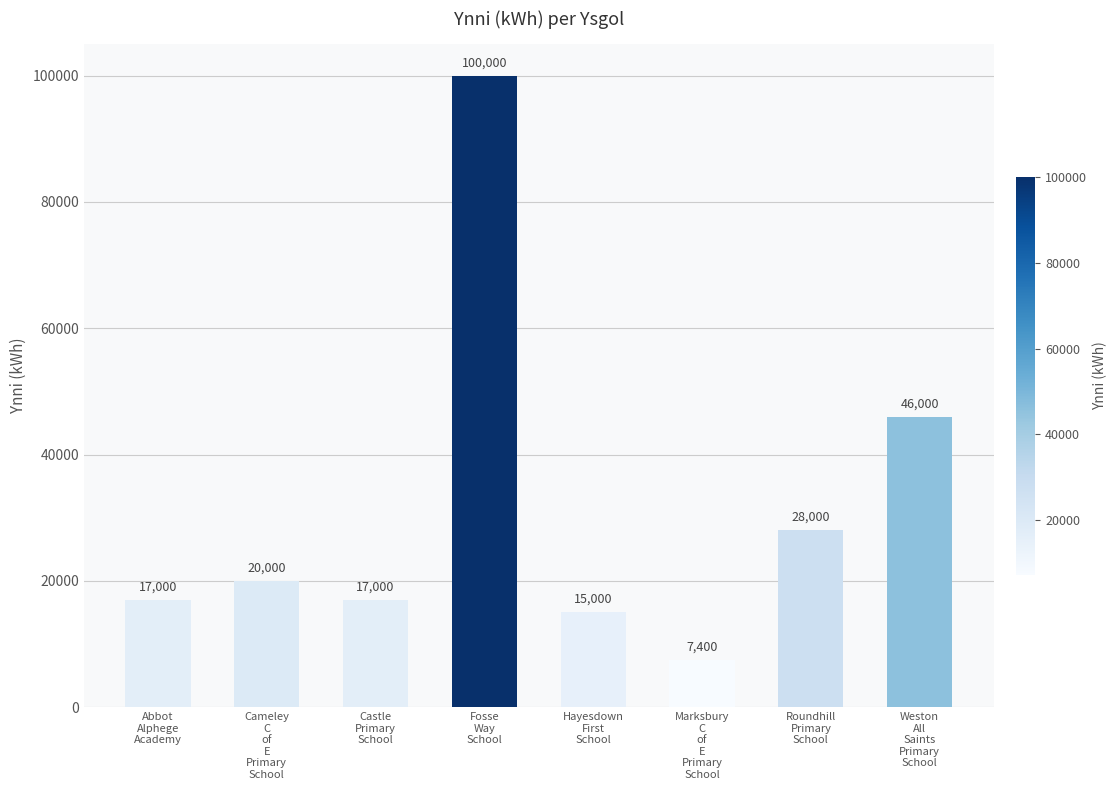

The chart shows a value of 55428 at Fosse
Way
School. True or false?

False